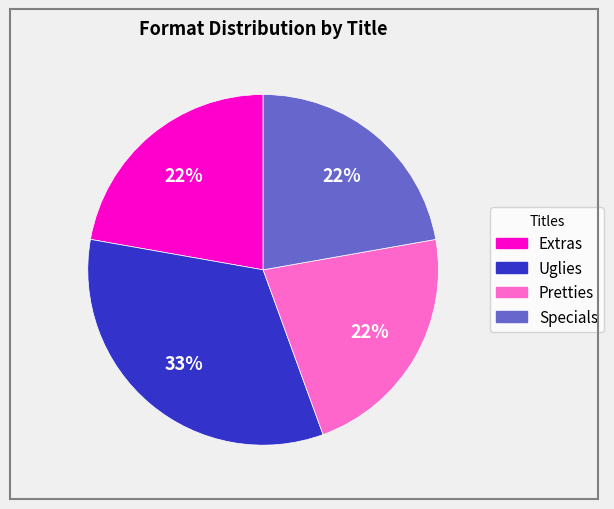

Count the number of slices in the pie.

4